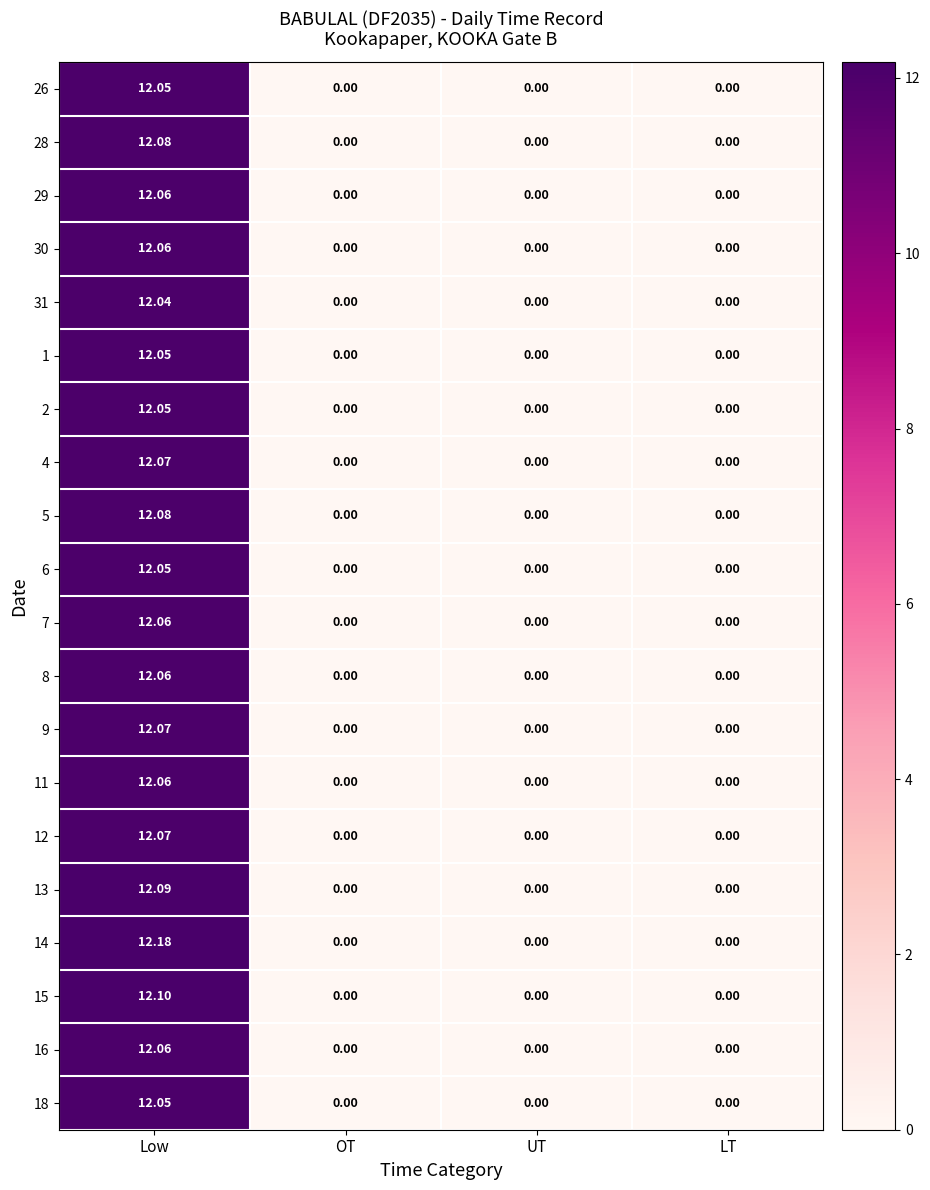

At which category is the sum across all series the highest?

Low